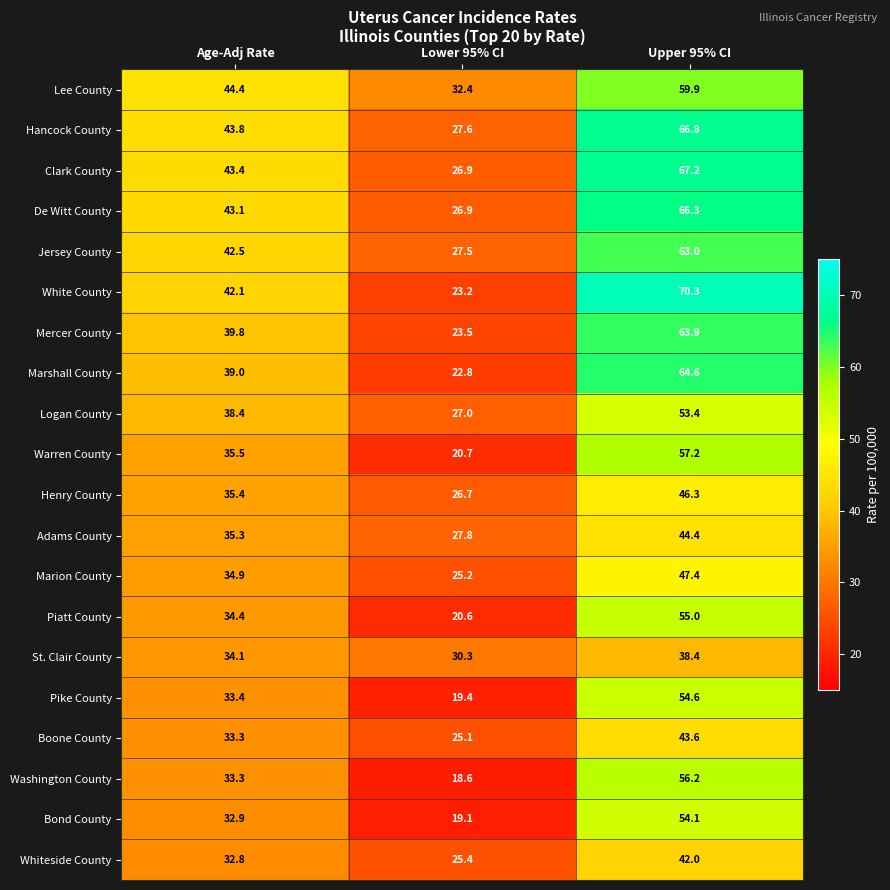

Count the number of categories in the chart.

3